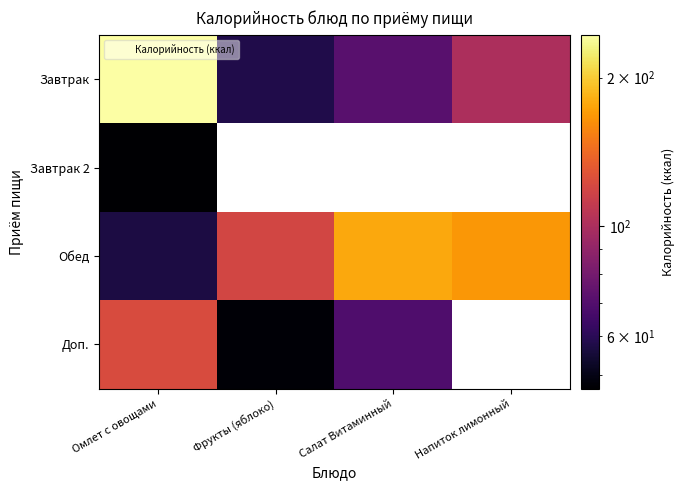

At how many categories does at least one series exceed 214?

1